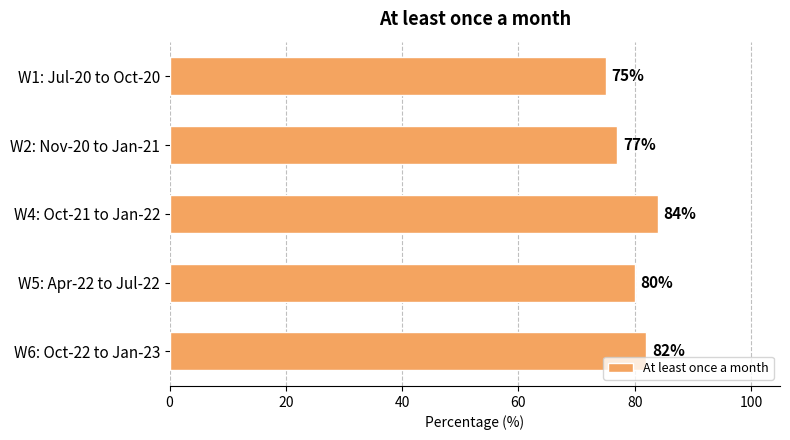

Does the chart contain any negative values?

No